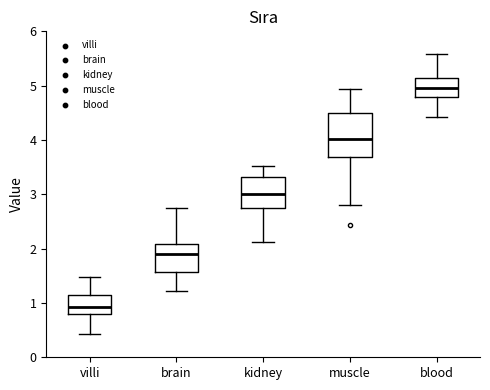

Where does the median line of the box for kidney sit on the y-axis? The values are not printed on the chart, so give them approximately, as read against the axis.

3.0